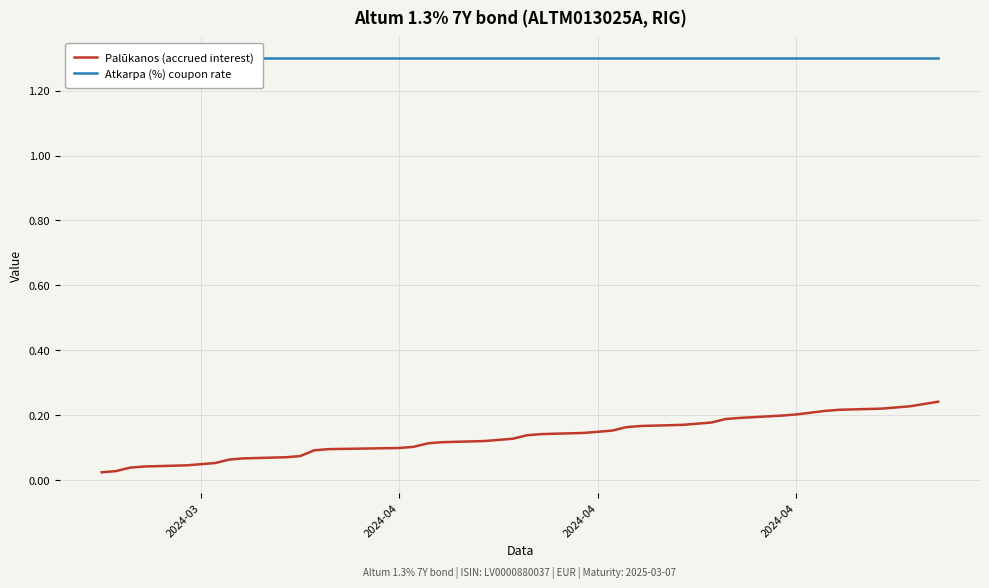

True or false: Atkarpa (%) coupon rate and Palūkanos (accrued interest) intersect in this chart.

False